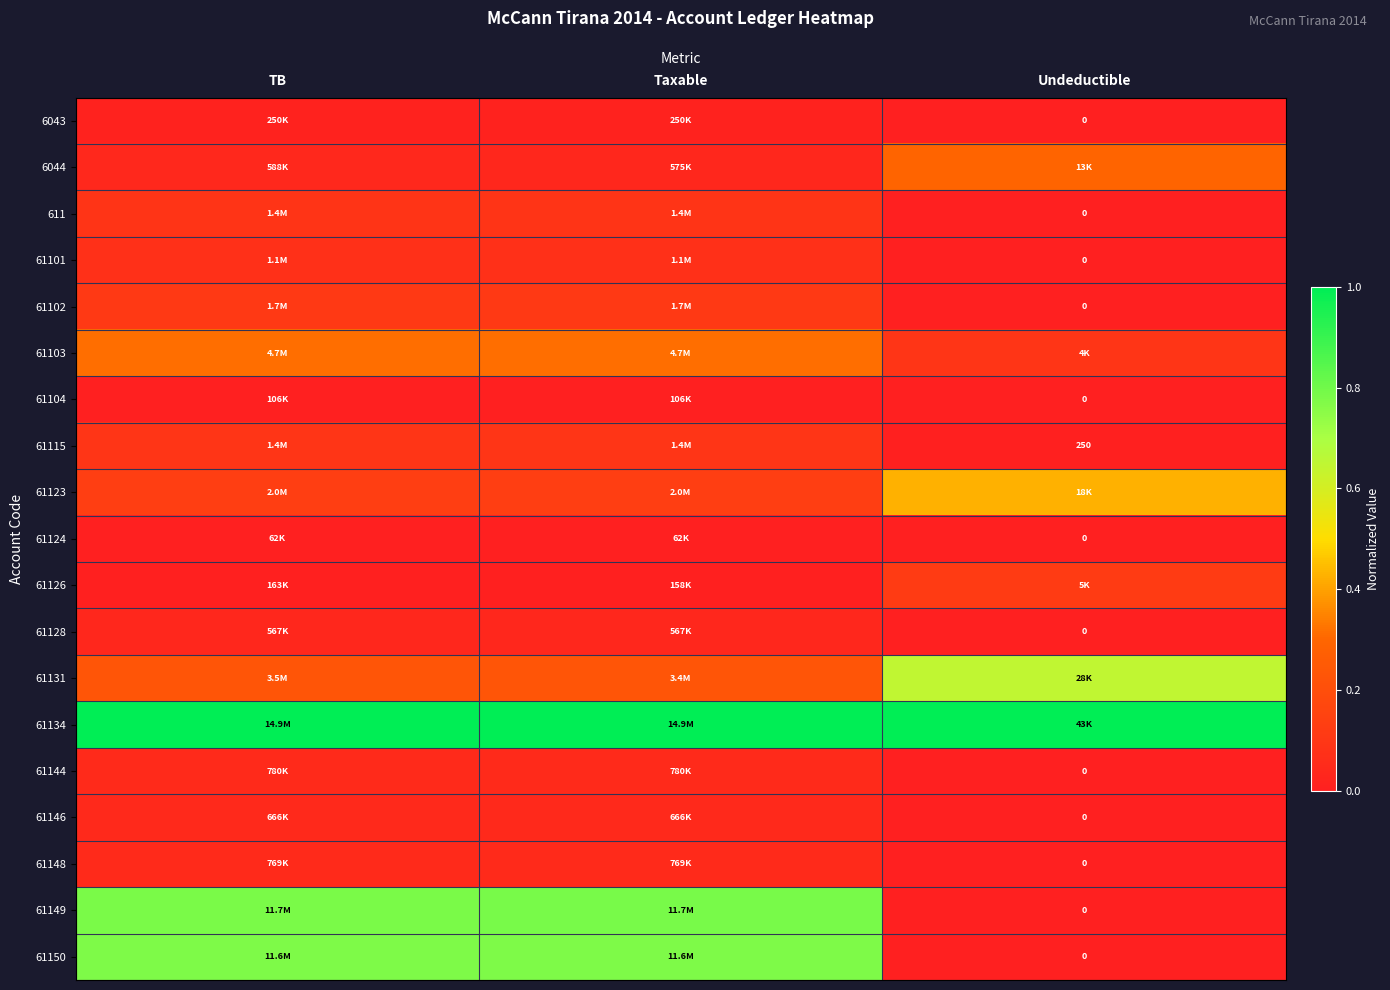

What is the difference between the maximum and minimum values in the 61126 series?

0.1